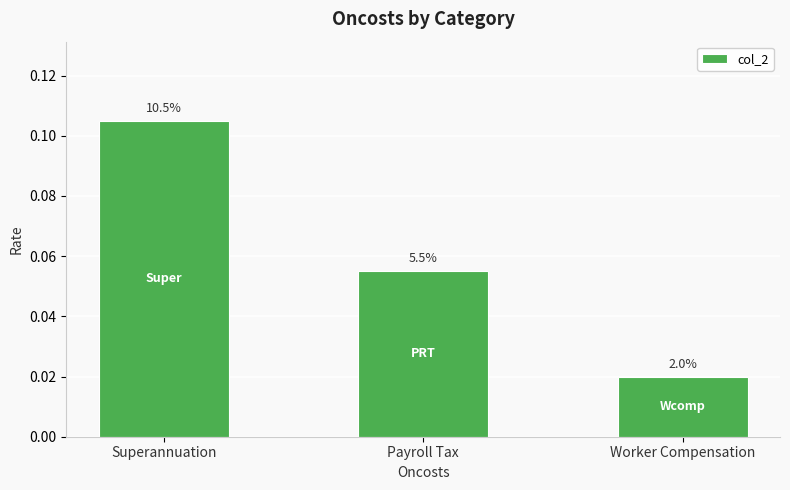

Count the number of categories in the chart.

3